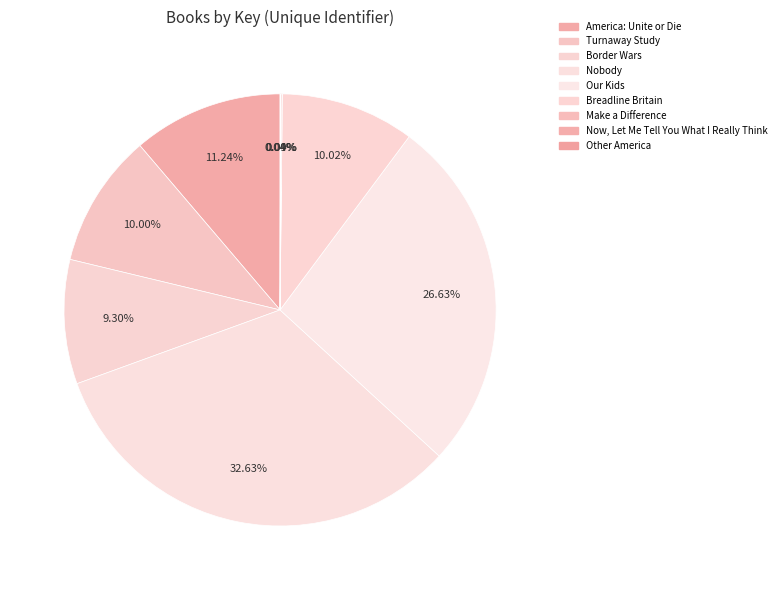

What percentage is the America: Unite or Die slice, to the nearest percent?

11%